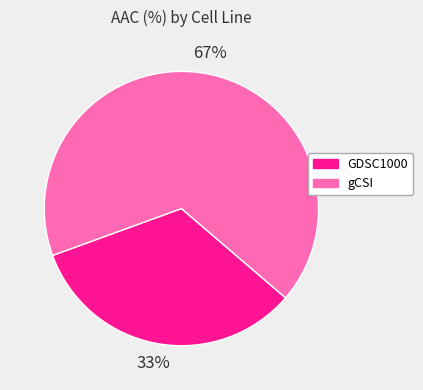

Rank the categories by value from lowest to highest.

GDSC1000, gCSI